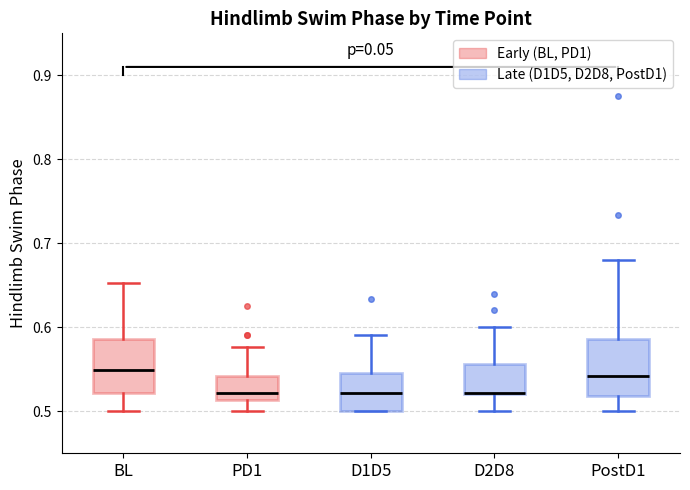

Reading left to right, transcribe this box plot: for each box, give where its median line is, the range the box spans, and where its two whiskers end, as read against the y-axis. The values are not printed on the chart, so give them approximately, as read against the axis.

BL: median 0.55, box 0.52 to 0.59, whiskers 0.50 to 0.65
PD1: median 0.52, box 0.51 to 0.54, whiskers 0.50 to 0.58
D1D5: median 0.52, box 0.50 to 0.55, whiskers 0.50 to 0.59
D2D8: median 0.52 (drawn on the box's lower edge), box 0.52 to 0.56, whiskers 0.50 to 0.60
PostD1: median 0.54, box 0.52 to 0.59, whiskers 0.50 to 0.68